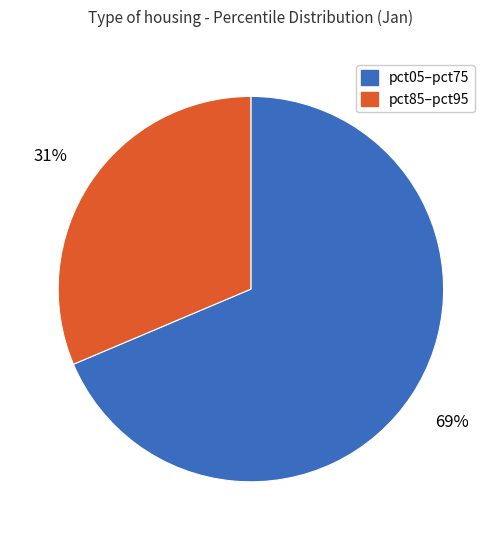

To the nearest percent, what is the average slice percentage?

50%